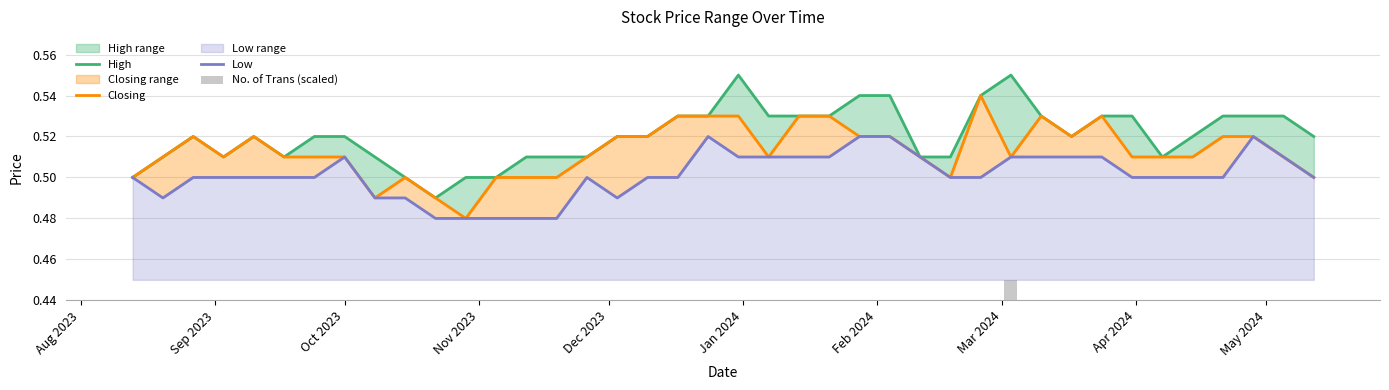

Rank the series at Nov 2023 from highest to lowest value.

High, Closing, Low, No. of Trans (scaled)